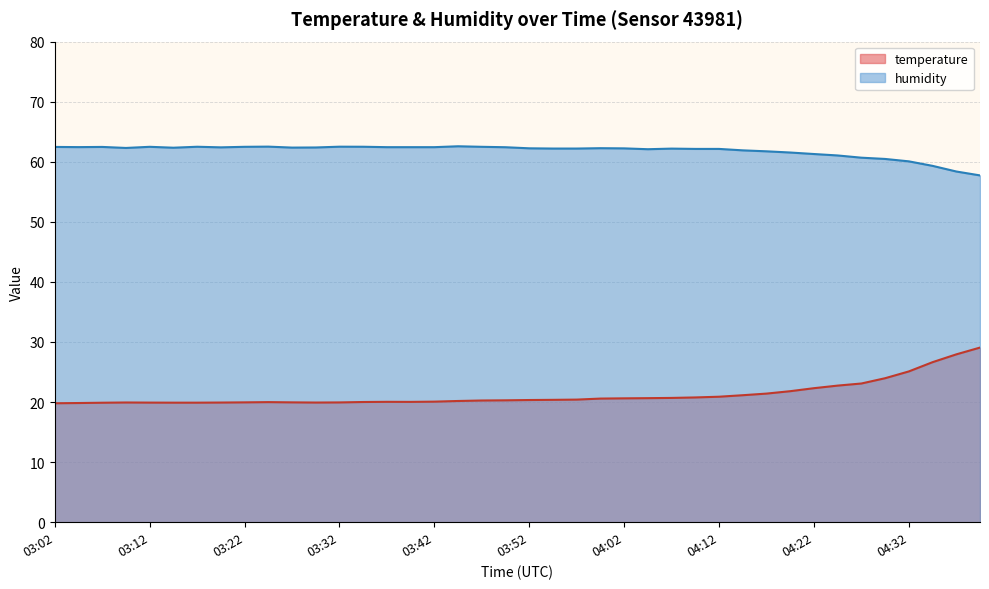

List the labels in order of temperature value, smallest first.

03:02, 03:05, 03:07, 03:15, 03:17, 03:12, 03:20, 03:30, 03:10, 03:32, 03:22, 03:27, 03:25, 03:35, 03:40, 03:37, 03:42, 03:45, 03:47, 03:50, 03:52, 03:55, 03:57, 04:00, 04:02, 04:05, 04:07, 04:10, 04:12, 04:15, 04:17, 04:20, 04:22, 04:25, 04:27, 04:30, 04:32, 04:35, 04:37, 04:40